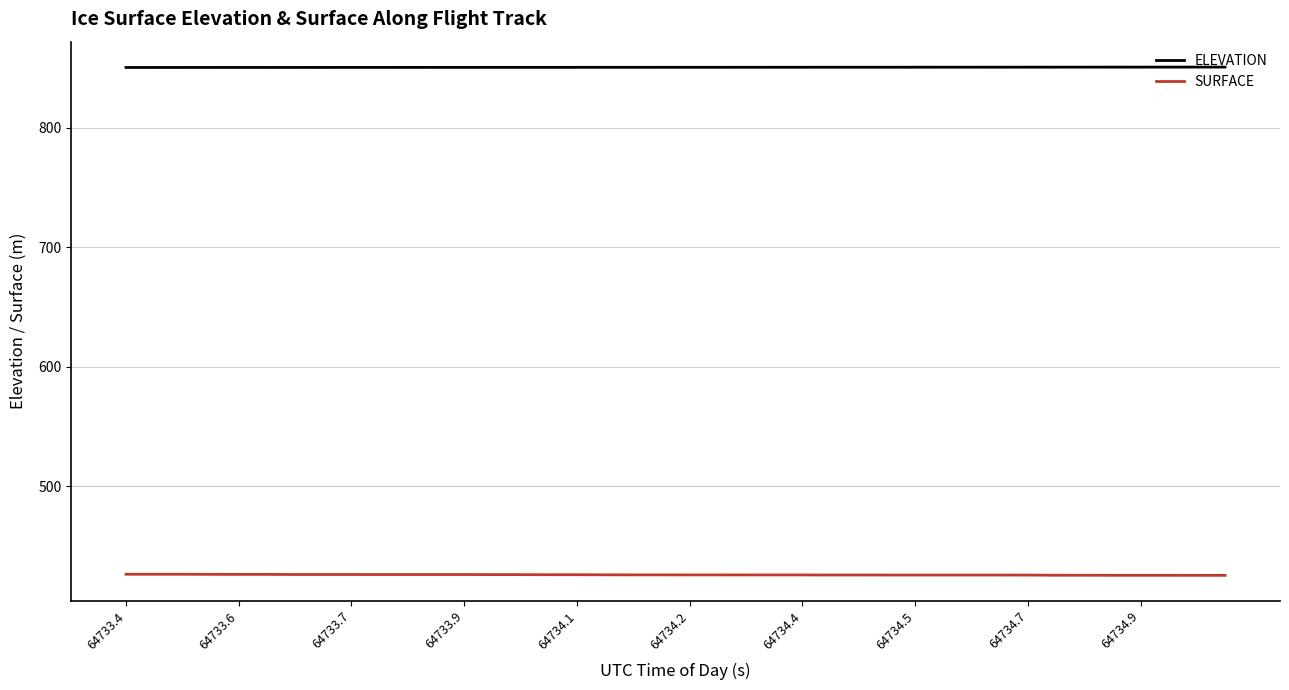

What are all the series names shown in the legend?

ELEVATION, SURFACE